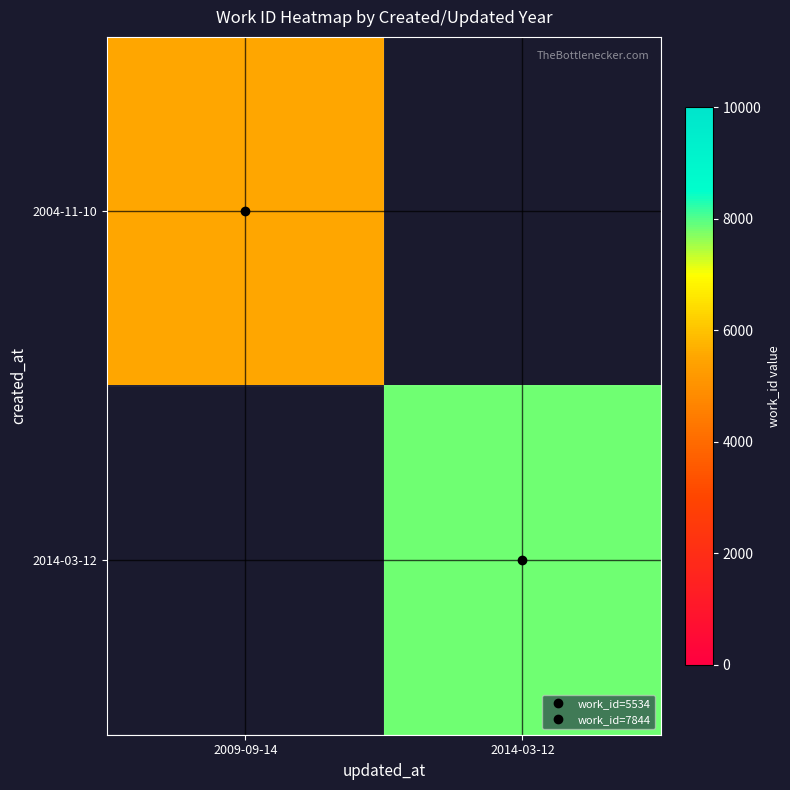

How many series are shown in this chart?

2